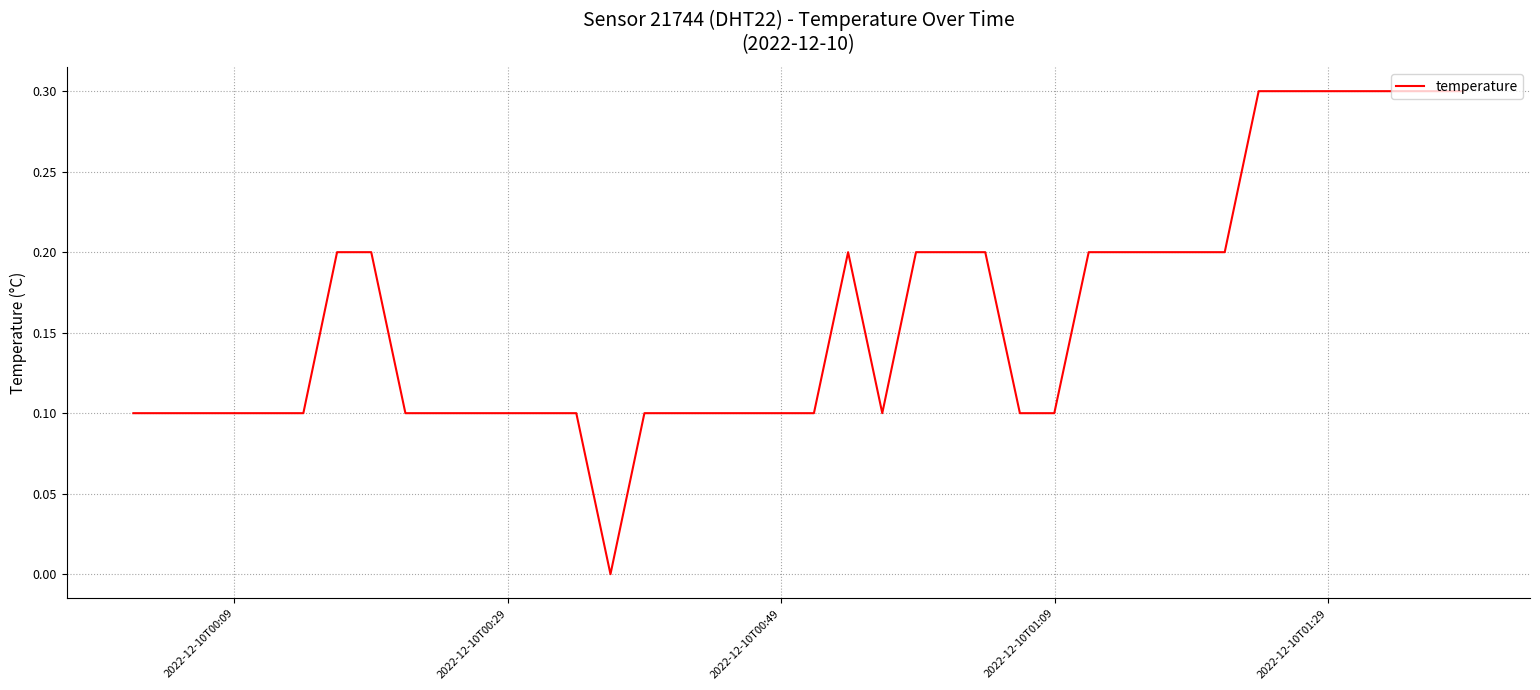

What is the maximum value shown in the chart?

0.3